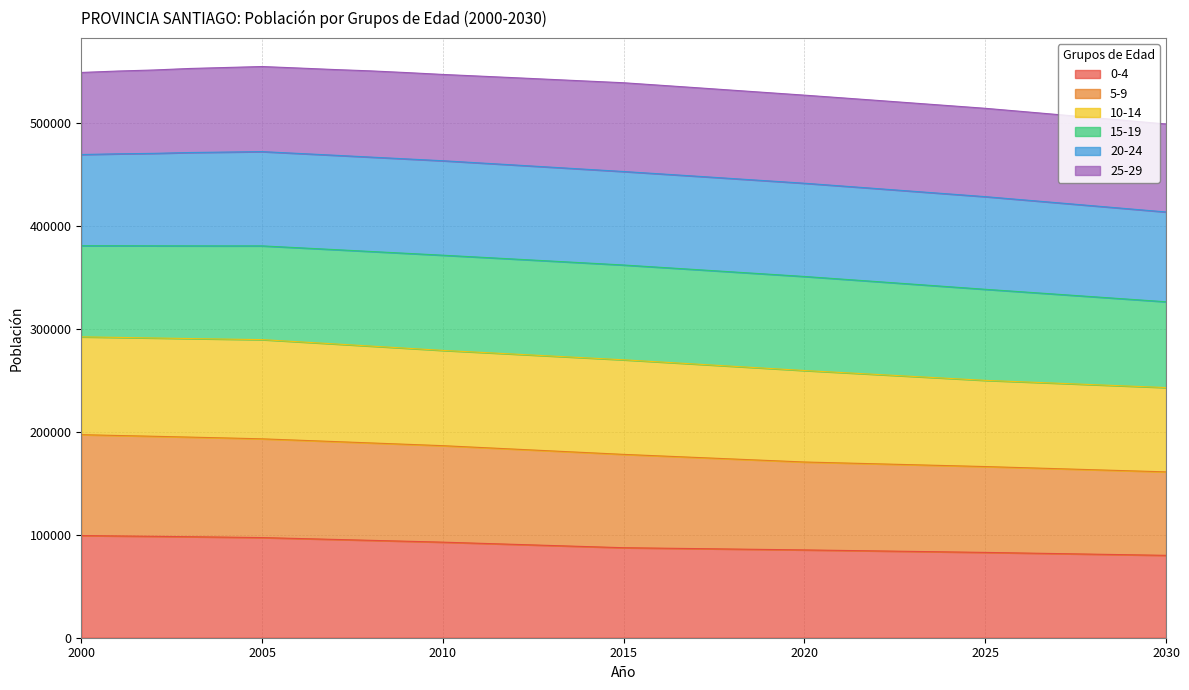

What is the highest value of the 0-4 series?

99264